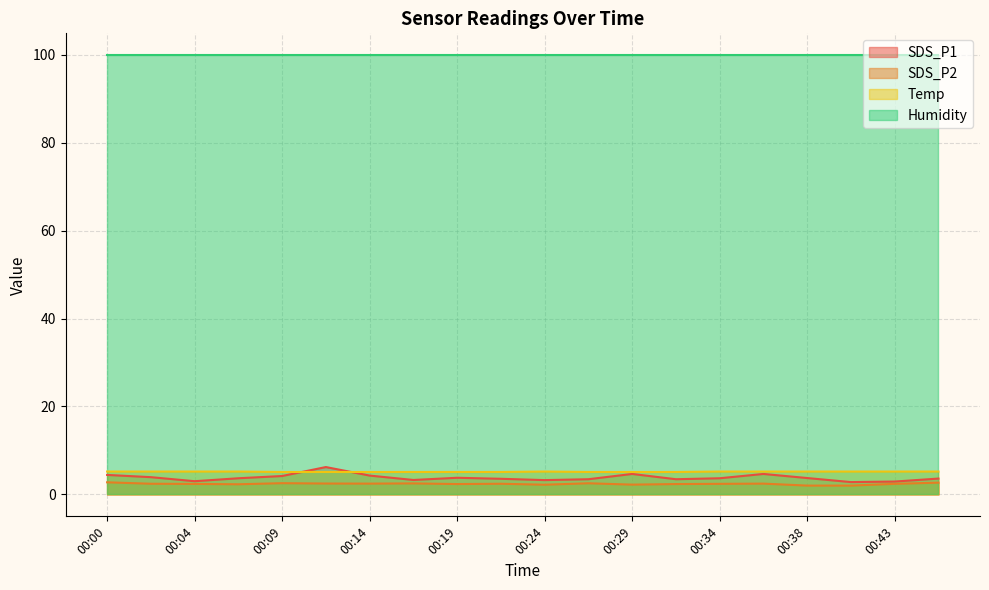

Which series has the largest range (max minus min)?

SDS_P1